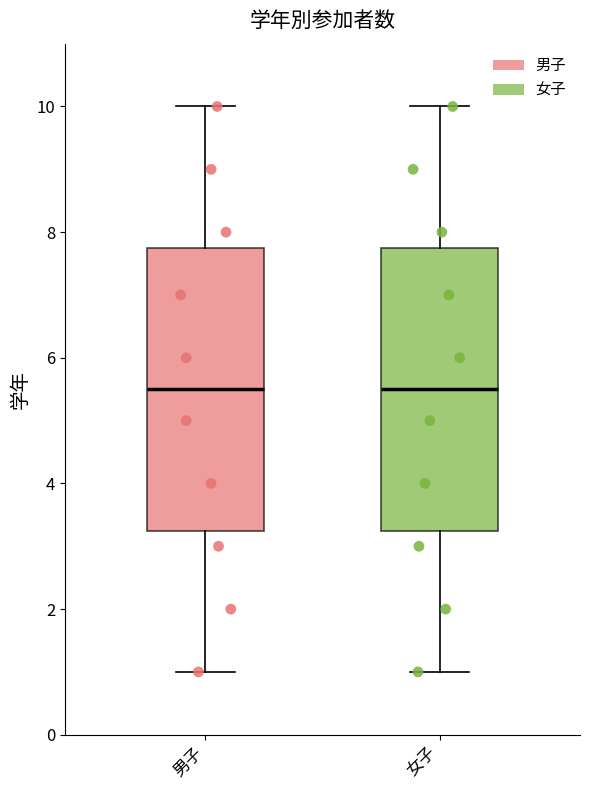

Where does the upper whisker of the box for 男子 end on the y-axis? The values are not printed on the chart, so give them approximately, as read against the axis.

10.0